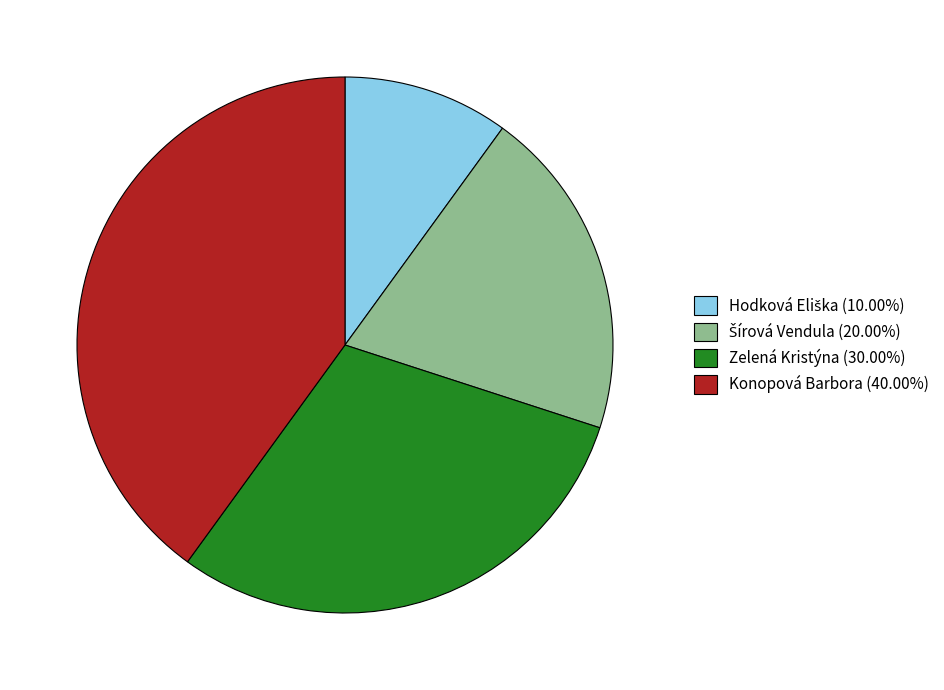

What is the largest slice in the pie chart?

Konopová Barbora